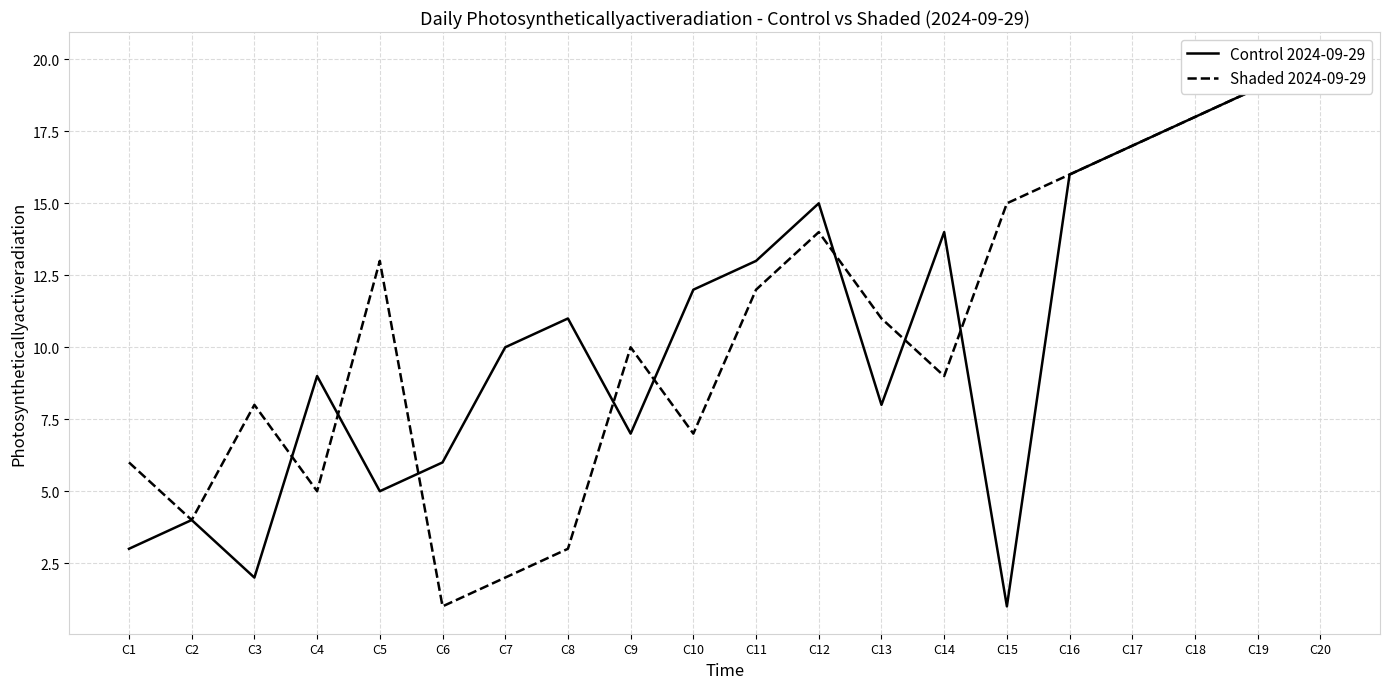

At which label does Shaded 2024-09-29 first exceed 11?

C5